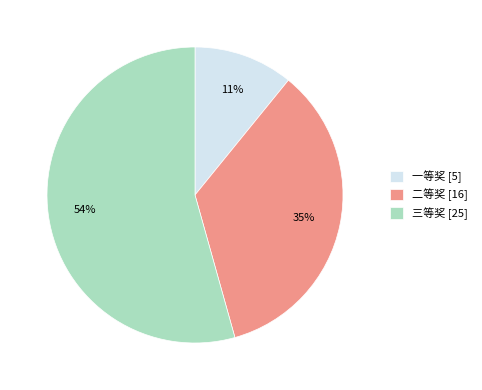

Do 二等奖 and 一等奖 together represent more than half of the pie?

No